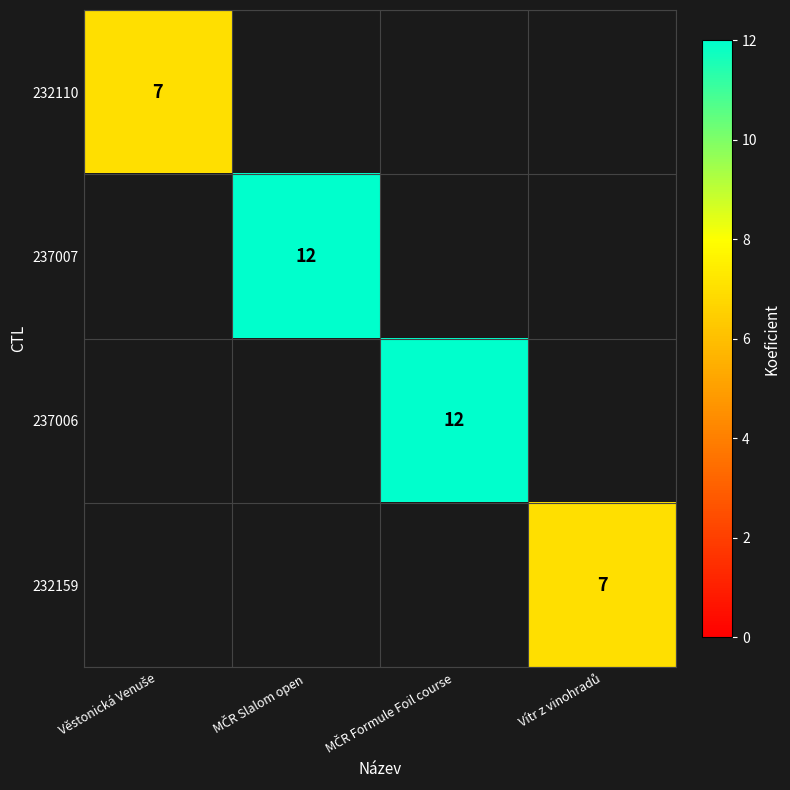

Which has a higher value, Věstonická Venuše or MČR Slalom open?

MČR Slalom open